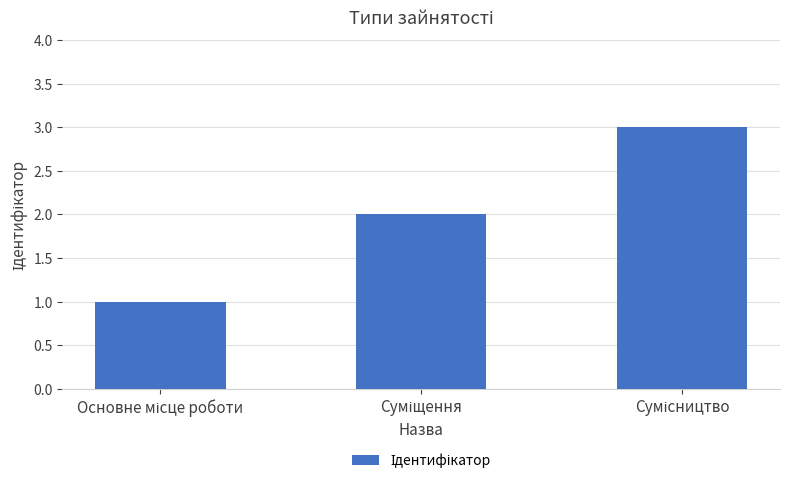

What is the maximum value shown in the chart?

3